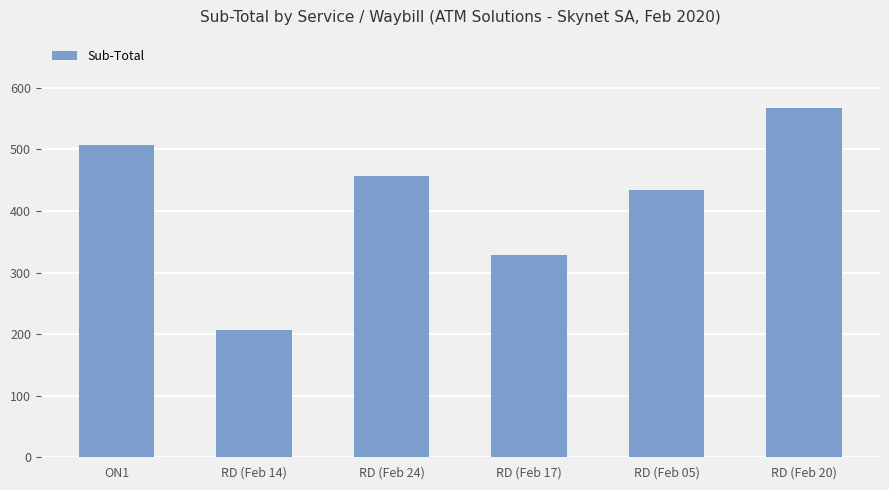

List the labels in order of value, smallest first.

RD (Feb 14), RD (Feb 17), RD (Feb 05), RD (Feb 24), ON1, RD (Feb 20)